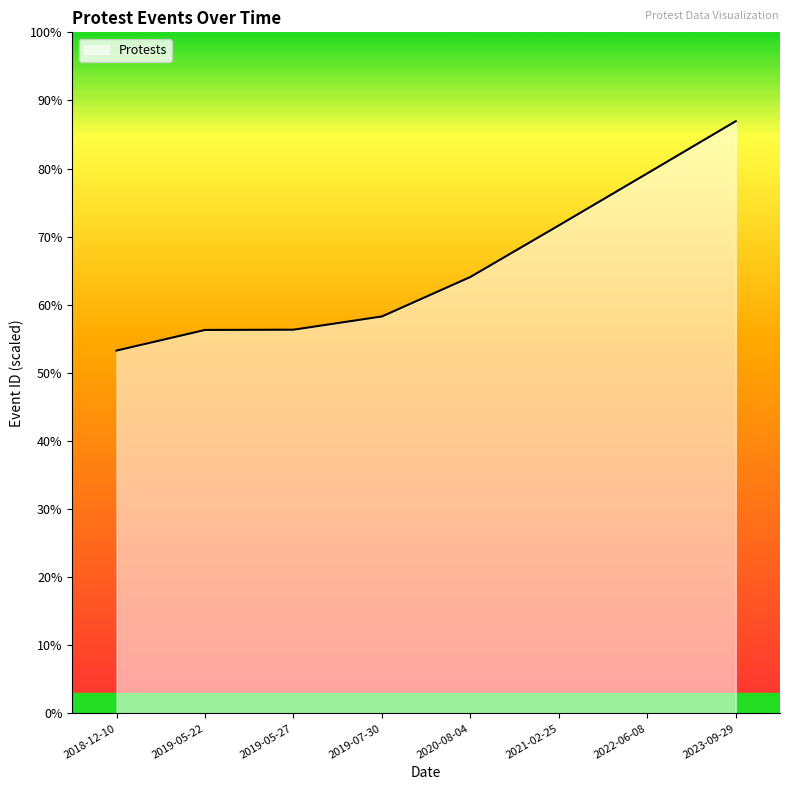

Is it true that the value at 2022-06-08 is 10760?

True